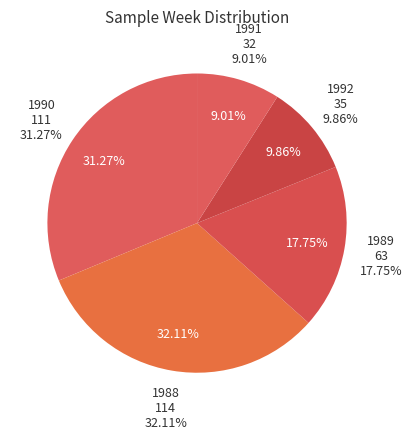

True or false: 1990-W37 accounts for 20% of the total.

False